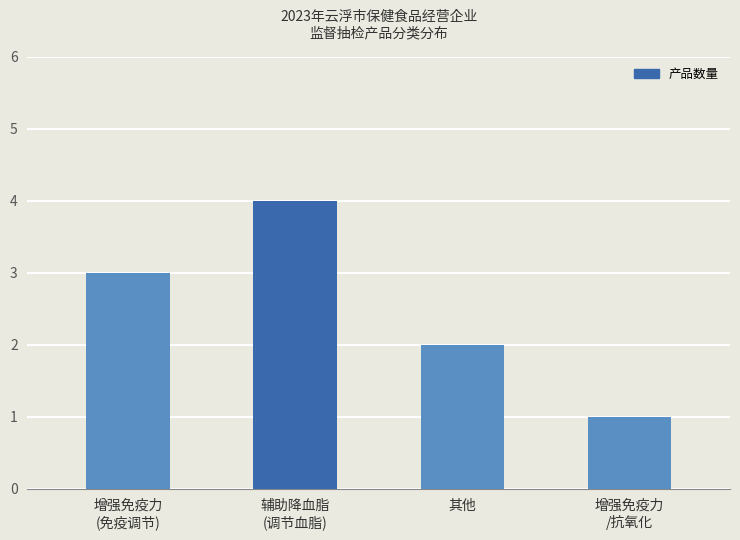

The value at 其他 is 1. True or false?

False